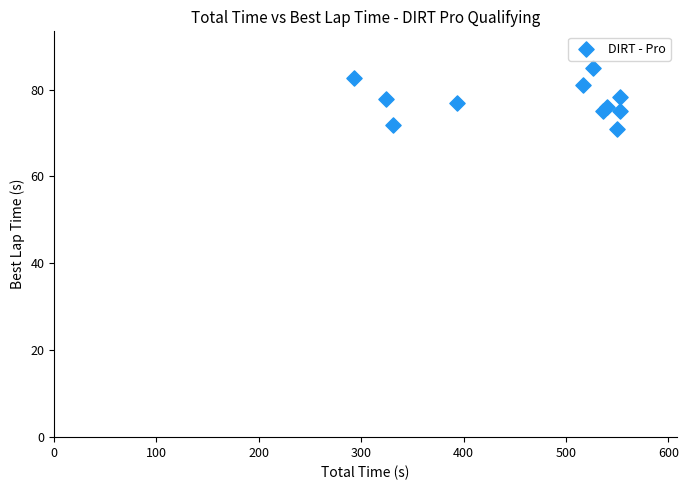

What is the average Y value?

77.3